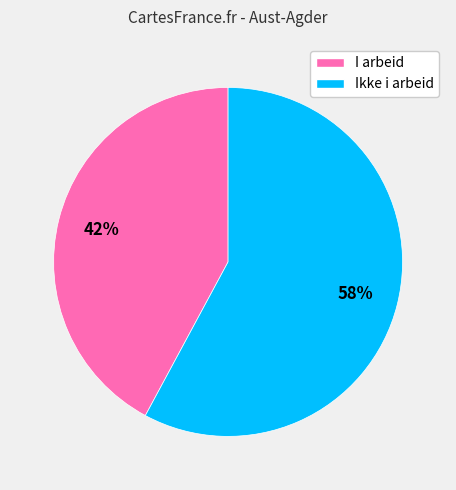

To the nearest percent, what is the average slice percentage?

50%